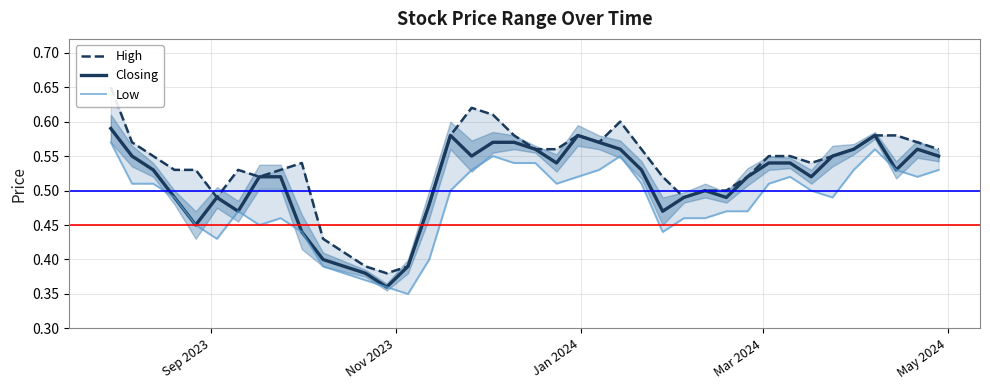

How many Low values are between 0 and 1?

40